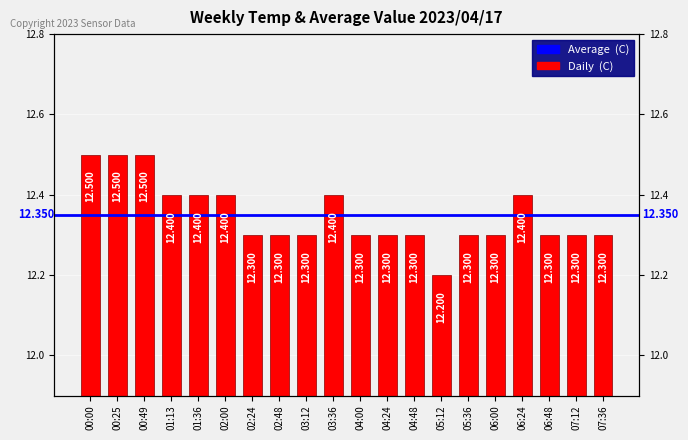

Which label corresponds to the smallest value in the chart?

05:12